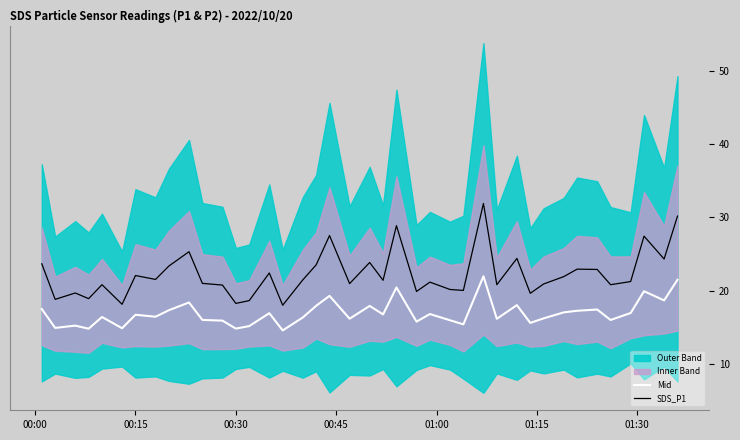

True or false: SDS_P1 and Mid cross at least once.

False